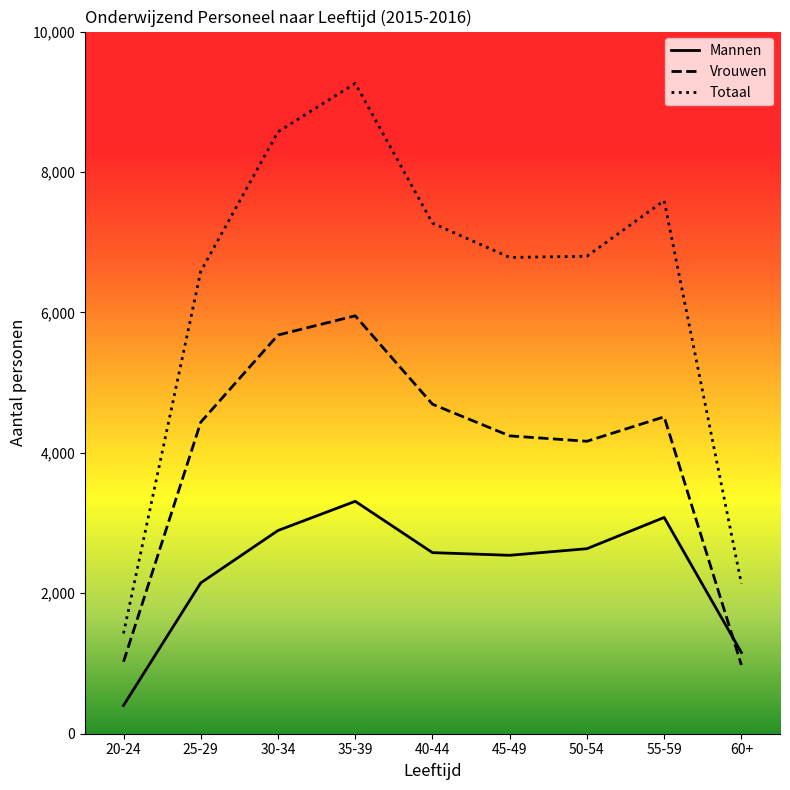

What is the difference between the maximum and minimum values in the Totaal series?

7834